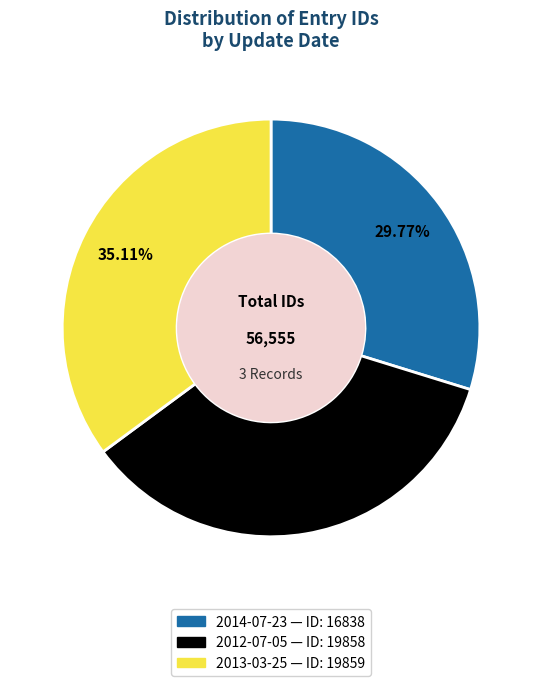

Which category has the smallest portion of the pie?

2014-07-23